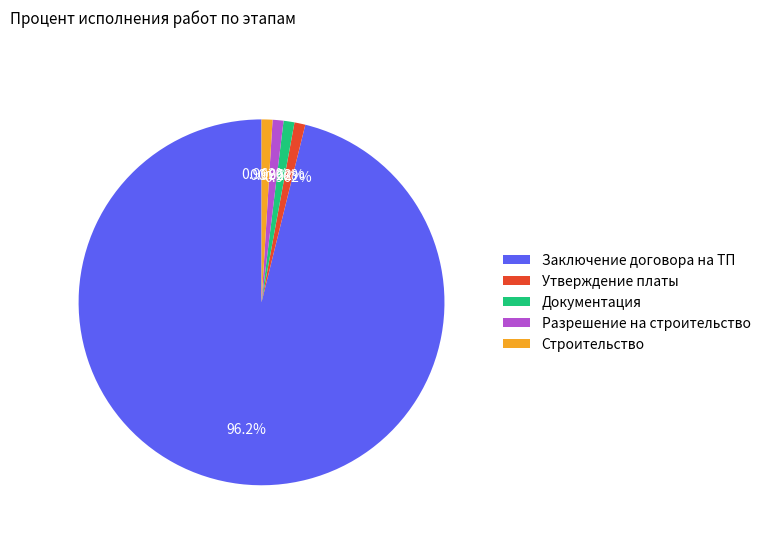

Count the number of slices in the pie.

5